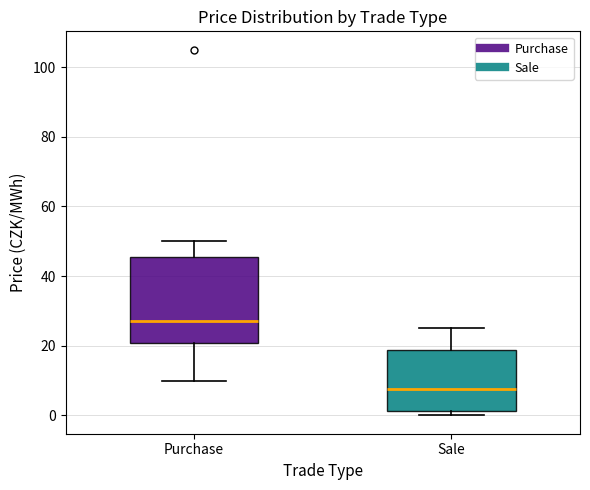

Which box has the lowest median line?

Sale